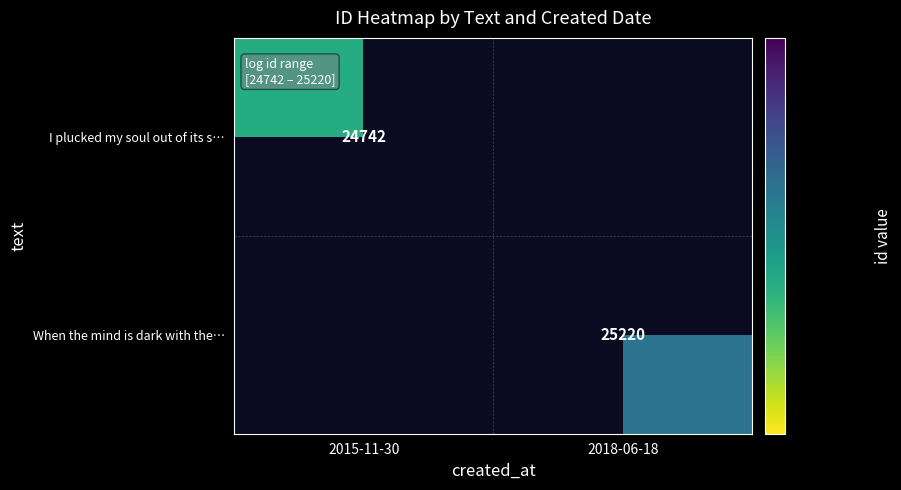

Is it true that When the mind is dark with the… equals 25220 at 2018-06-18?

True